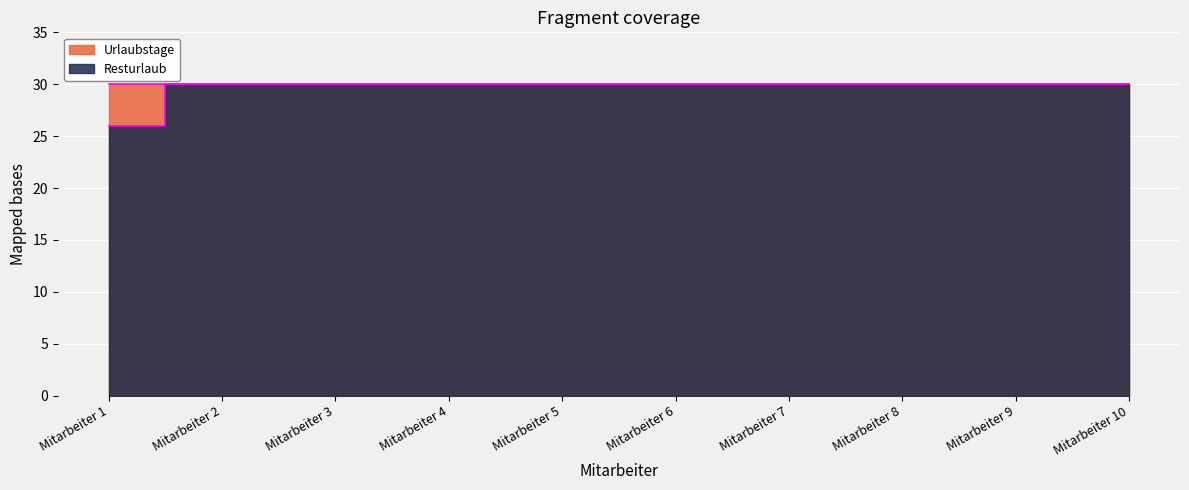

Count the values in the range 30 to 31.

9